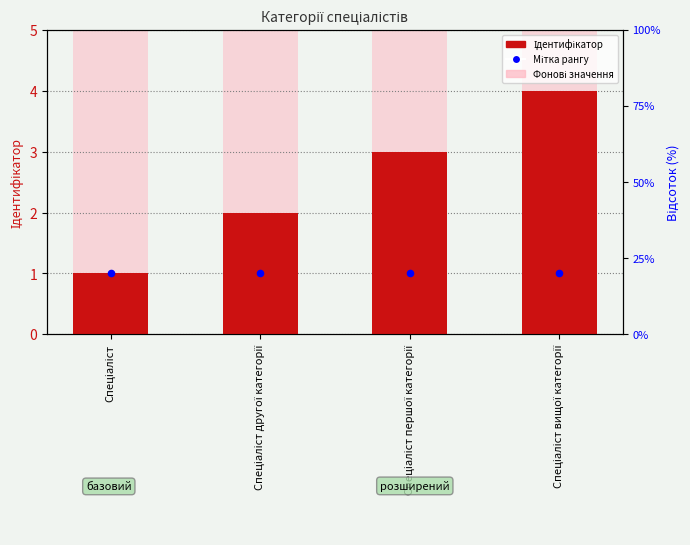

Which series contains the lowest Y value?

Ідентифікатор